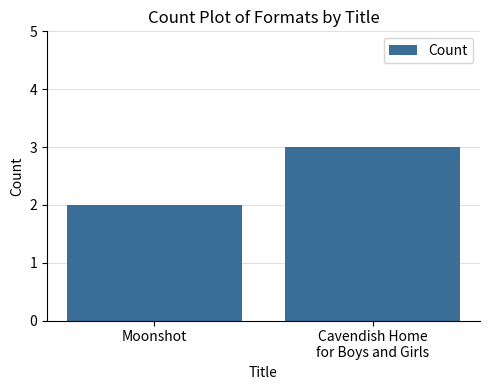

Are the bars horizontal?

No